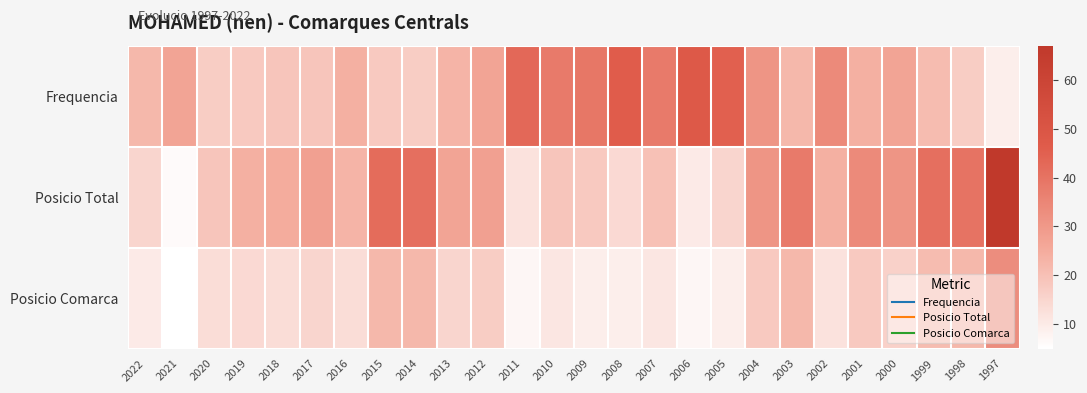

Reading right to left, what are all the values shown in this chart?

Frequencia: 1997=9	1998=17	1999=21	2000=27	2001=24	2002=34	2003=22	2004=31	2005=45	2006=48	2007=38	2008=46	2009=39	2010=38	2011=43	2012=27	2013=23	2014=17	2015=18	2016=24	2017=19	2018=19	2019=18	2020=17	2021=27	2022=22
Posicio Total: 1997=67	1998=40	1999=41	2000=31	2001=34	2002=24	2003=38	2004=31	2005=15	2006=10	2007=20	2008=14	2009=18	2010=19	2011=12	2012=28	2013=27	2014=41	2015=42	2016=23	2017=28	2018=25	2019=24	2020=19	2021=6	2022=15
Posicio Comarca: 1997=33	1998=22	1999=21	2000=16	2001=18	2002=12	2003=22	2004=18	2005=9	2006=7	2007=11	2008=9	2009=9	2010=11	2011=7	2012=17	2013=15	2014=22	2015=22	2016=13	2017=15	2018=13	2019=14	2020=13	2021=5	2022=10